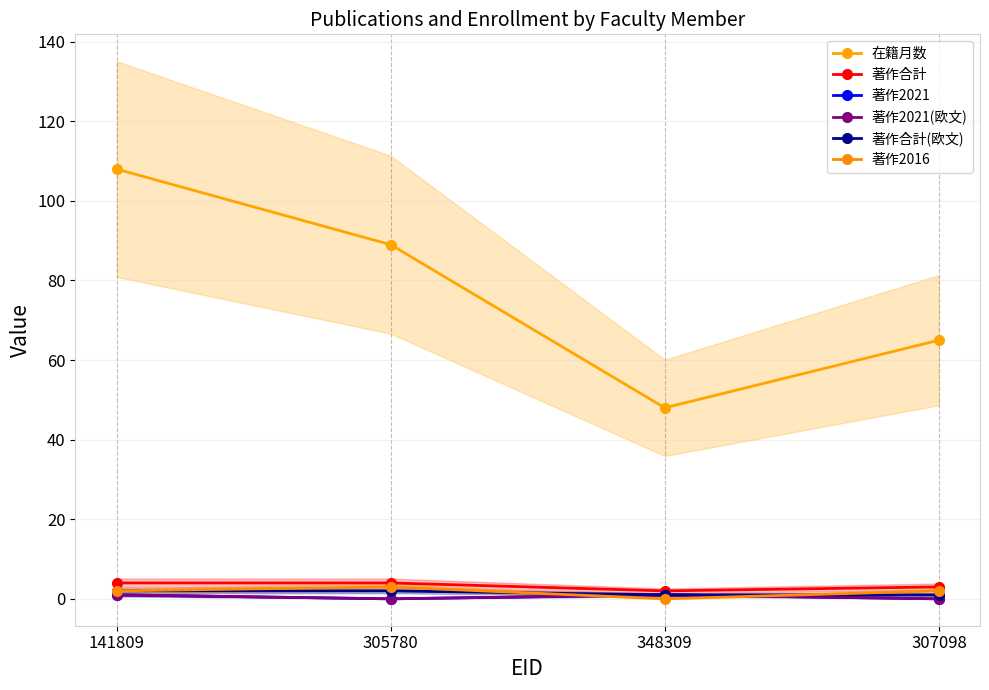

The value of 在籍月数 at 307098 is 27. True or false?

False